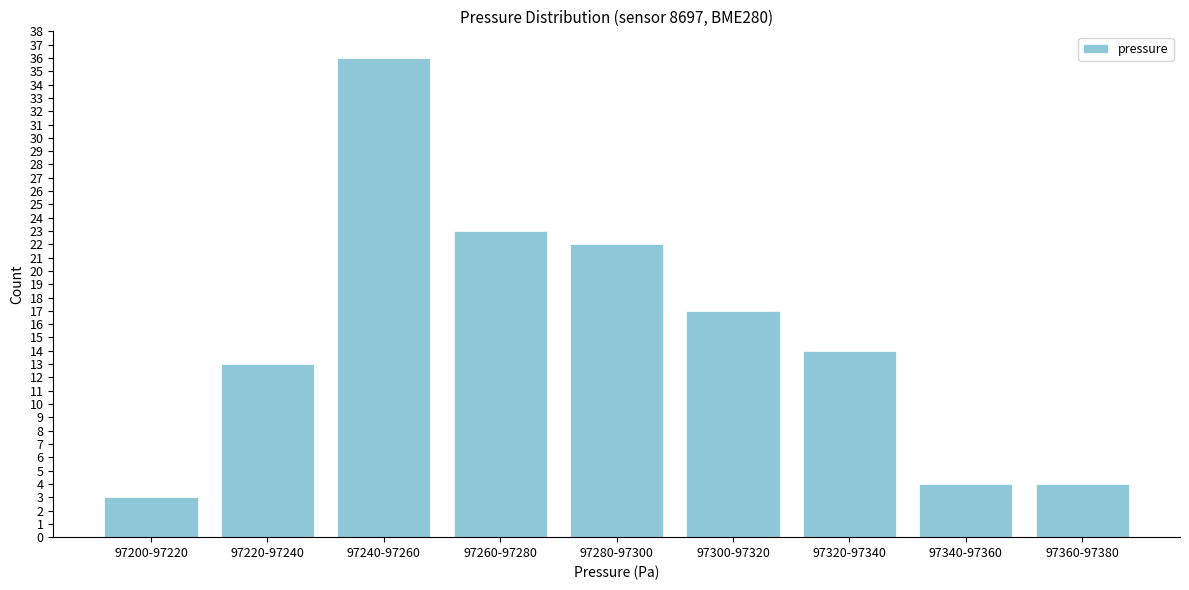

Reading left to right, extract all data points from this chart.

3	13	36	23	22	17	14	4	4